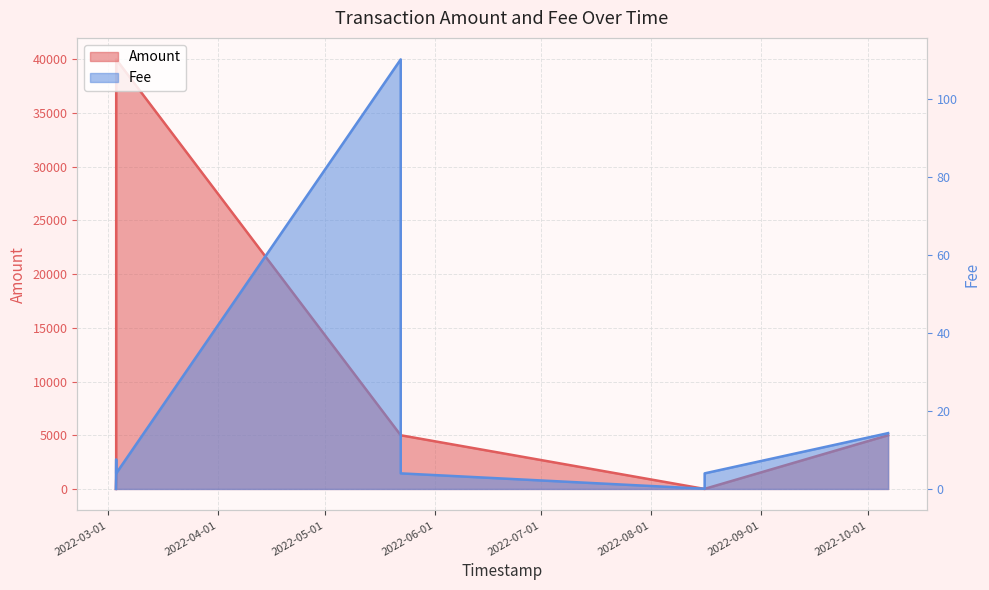

Rank the series at 2022-05-01 from lowest to highest value.

Fee, Amount